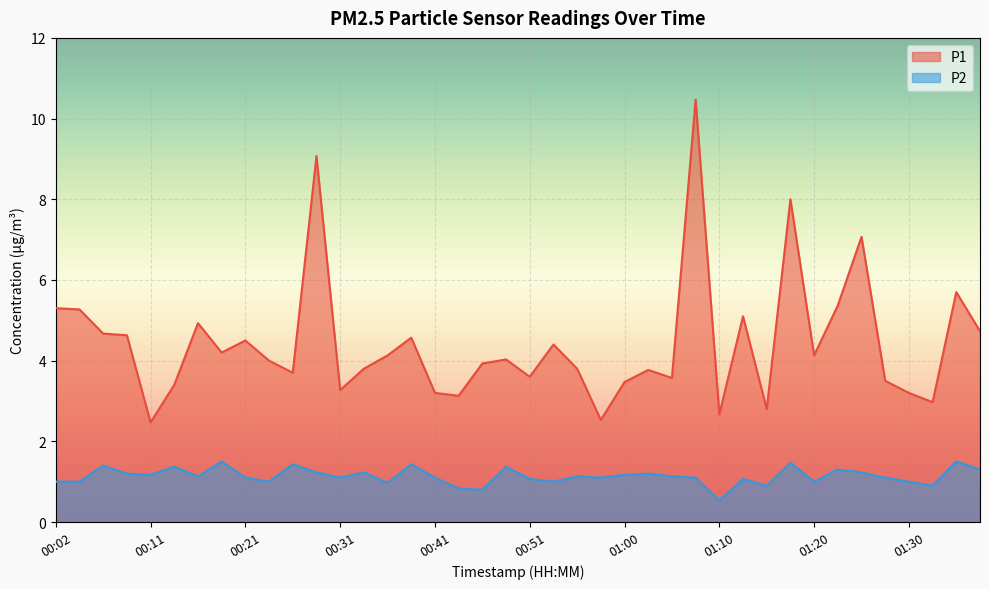

What is the greatest value displayed?

10.5